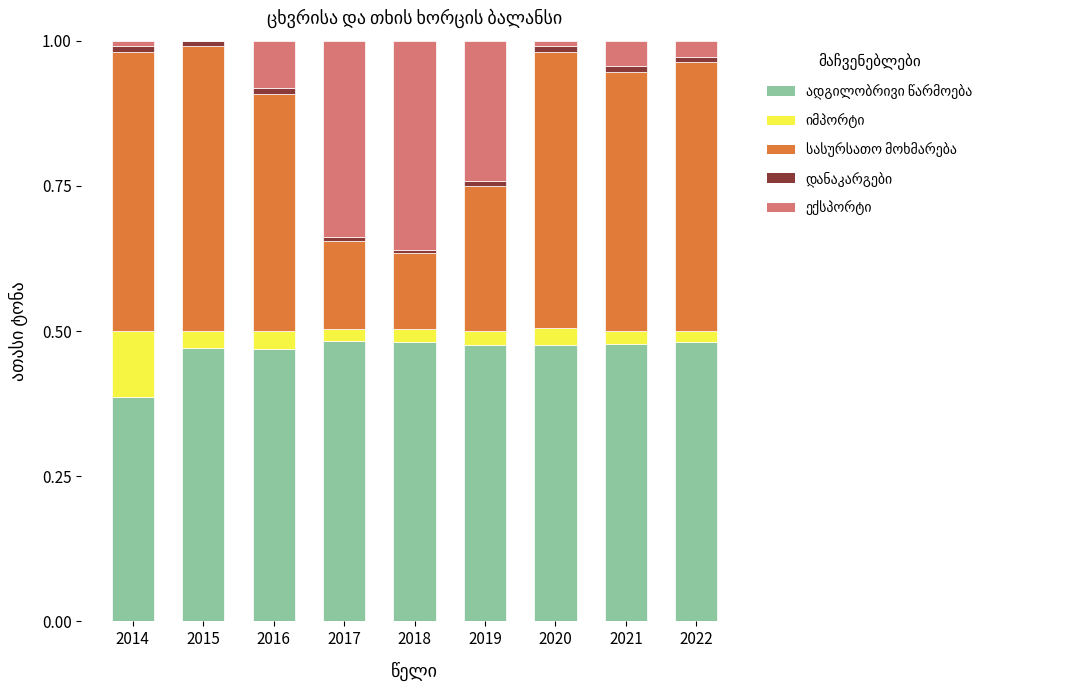

Are the bars grouped side by side (vs. stacked)?

No